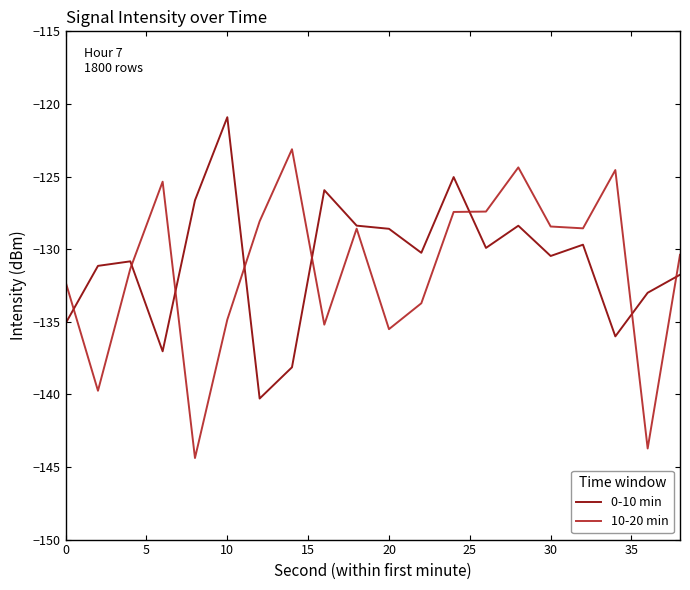

What is the lowest value of the 0-10 min series?

-140.3